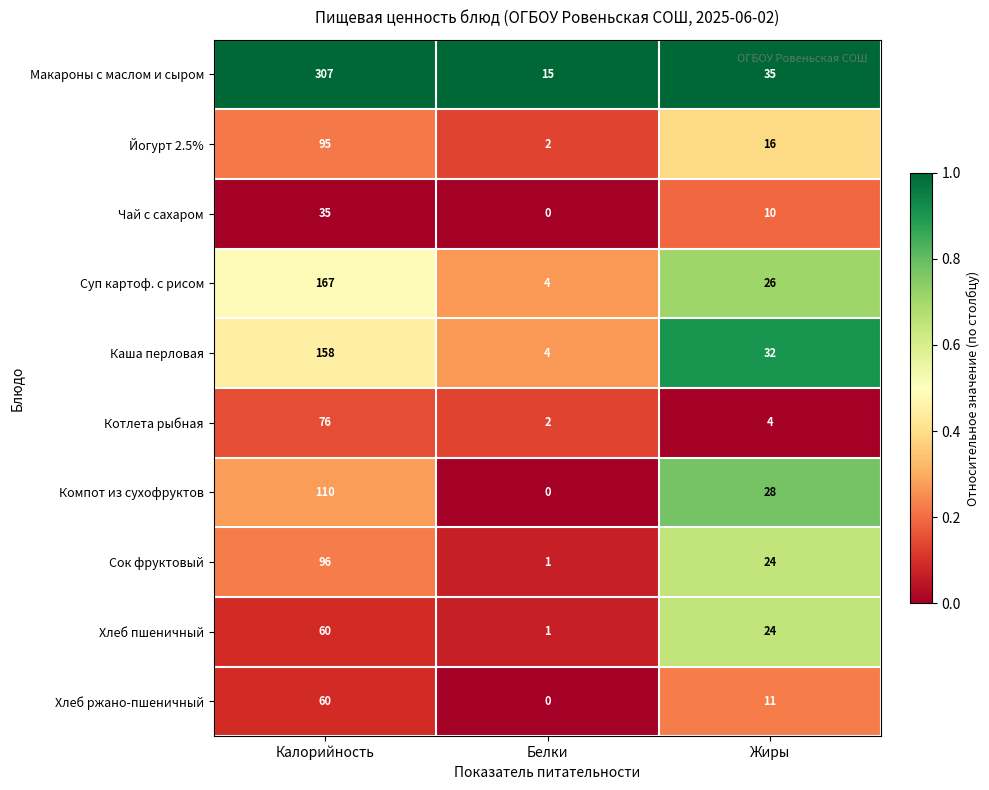

True or false: Компот из сухофруктов has a value of 28 at Жиры.

True